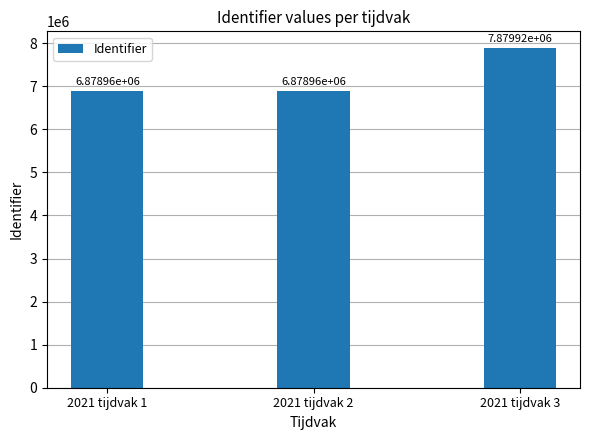

At which category does the chart reach its peak across all series?

2021 tijdvak 3